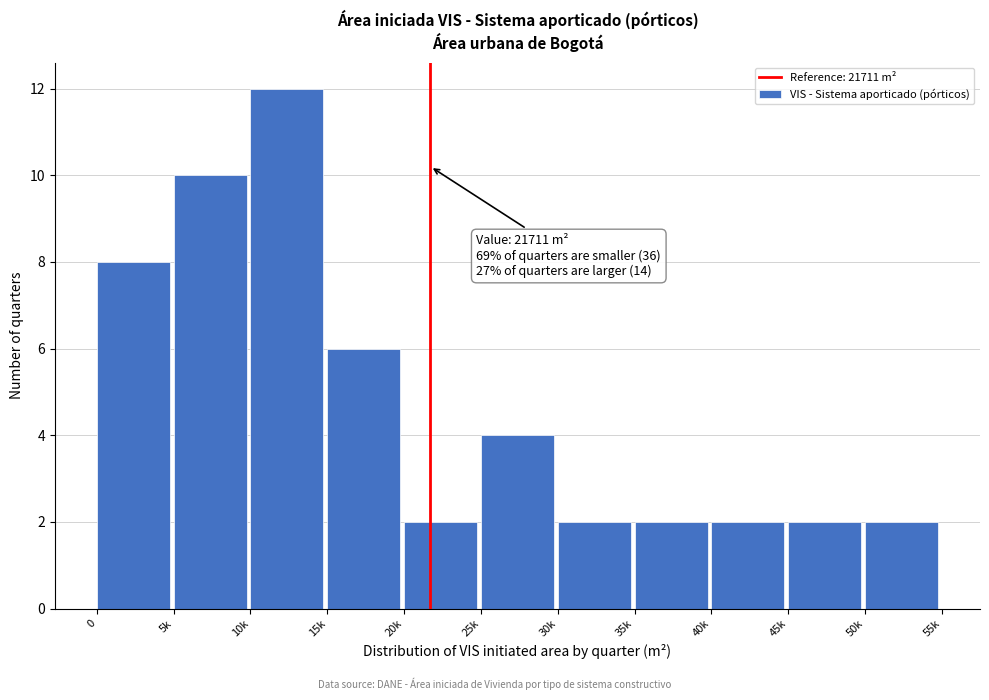

Reading left to right, what are all the values shown in this chart?

0=8	5k=10	10k=12	15k=6	20k=2	25k=4	30k=2	35k=2	40k=2	45k=2	50k=2